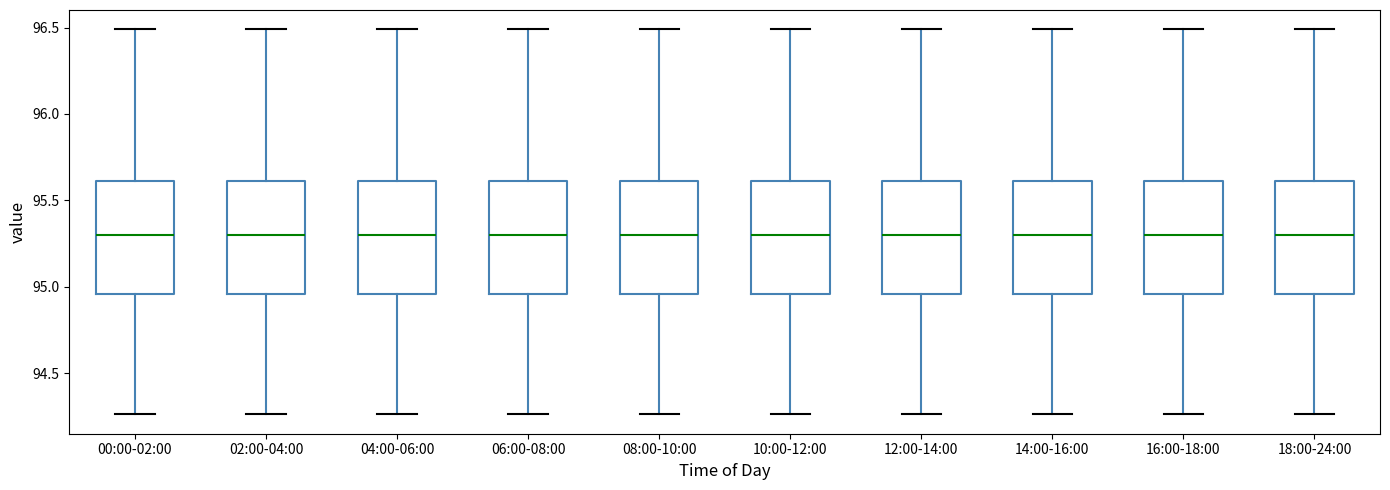

Reading left to right, read every box against the y-axis: the position of its median line, the range the box covers, and the ends of its whiskers. The values are not printed on the chart, so give them approximately, as read against the axis.

00:00-02:00: median 95.30, box 94.95 to 95.60, whiskers 94.25 to 96.50
02:00-04:00: median 95.30, box 94.95 to 95.60, whiskers 94.25 to 96.50
04:00-06:00: median 95.30, box 94.95 to 95.60, whiskers 94.25 to 96.50
06:00-08:00: median 95.30, box 94.95 to 95.60, whiskers 94.25 to 96.50
08:00-10:00: median 95.30, box 94.95 to 95.60, whiskers 94.25 to 96.50
10:00-12:00: median 95.30, box 94.95 to 95.60, whiskers 94.25 to 96.50
12:00-14:00: median 95.30, box 94.95 to 95.60, whiskers 94.25 to 96.50
14:00-16:00: median 95.30, box 94.95 to 95.60, whiskers 94.25 to 96.50
16:00-18:00: median 95.30, box 94.95 to 95.60, whiskers 94.25 to 96.50
18:00-24:00: median 95.30, box 94.95 to 95.60, whiskers 94.25 to 96.50